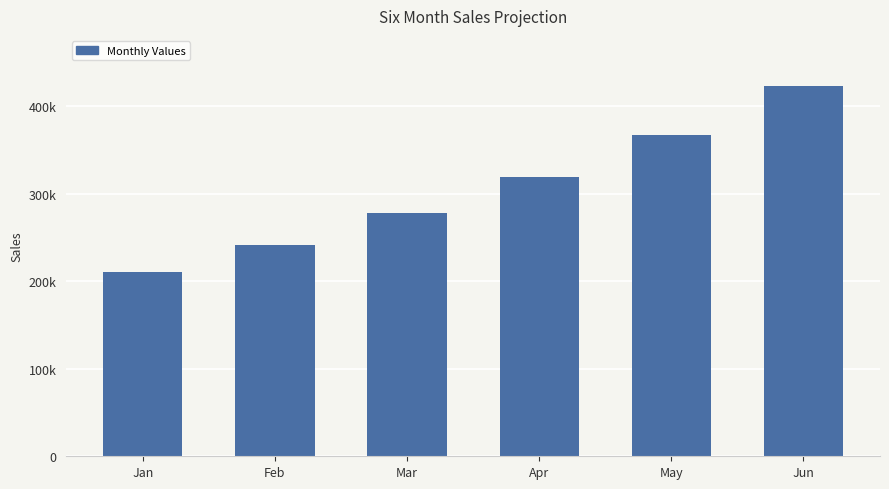

How many values are between 241500 and 367291?

4